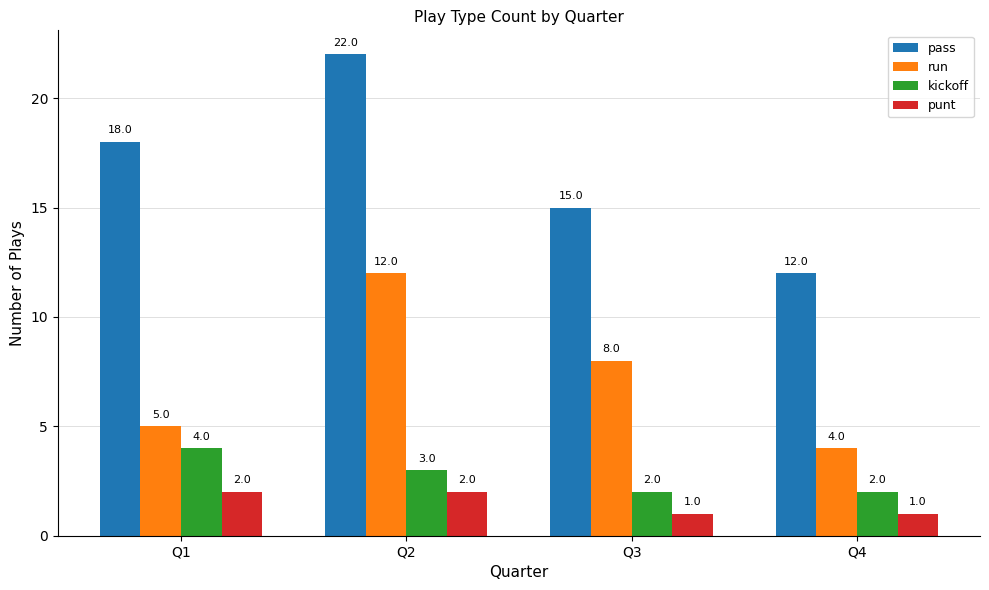

Which series changed the most between Q1 and Q4?

pass